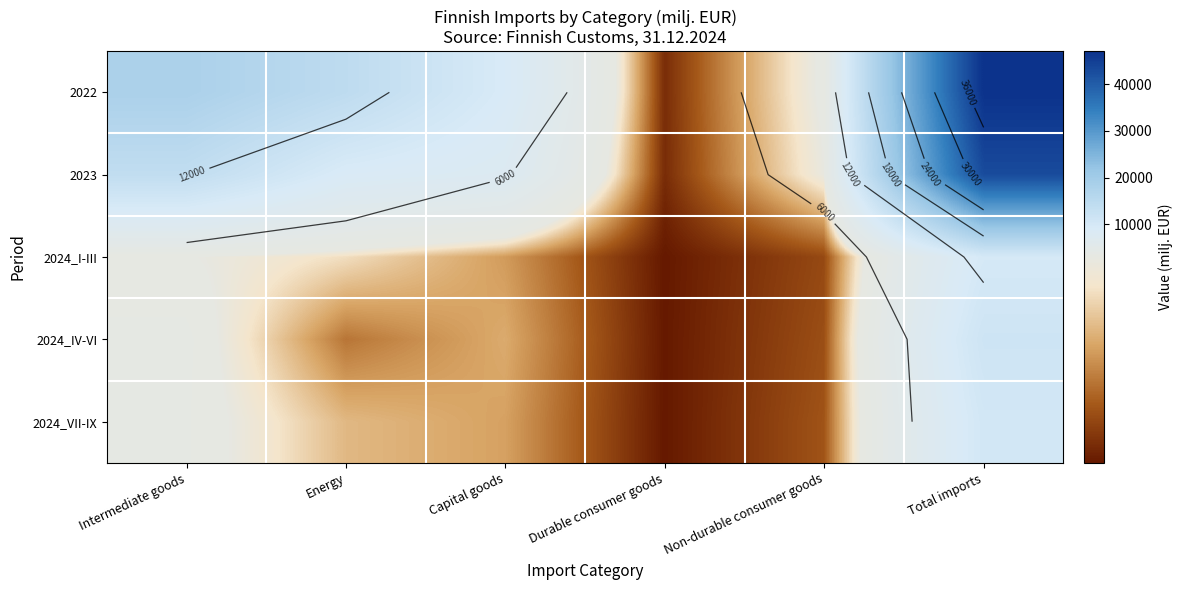

At which label does 2024_VII-IX reach its minimum?

Durable consumer goods